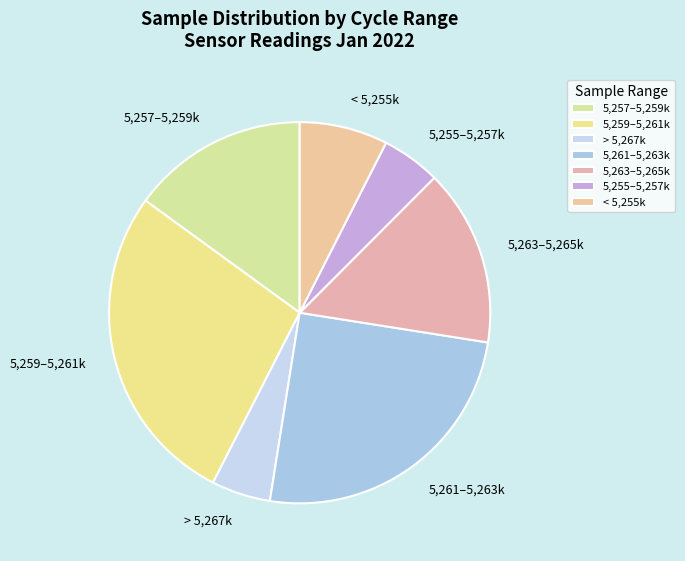

Which has a higher value, 5,259–5,261k or 5,255–5,257k?

5,259–5,261k